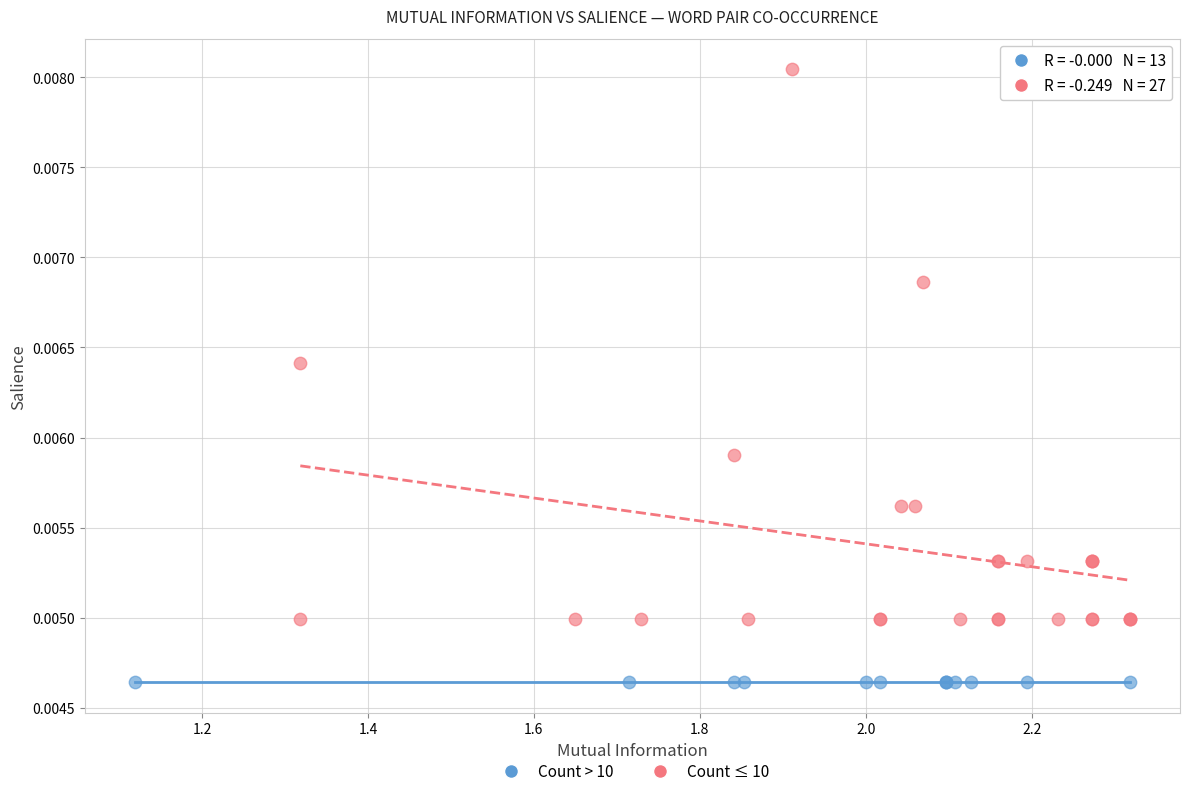

Which series contains the highest Y value?

Count ≤ 10